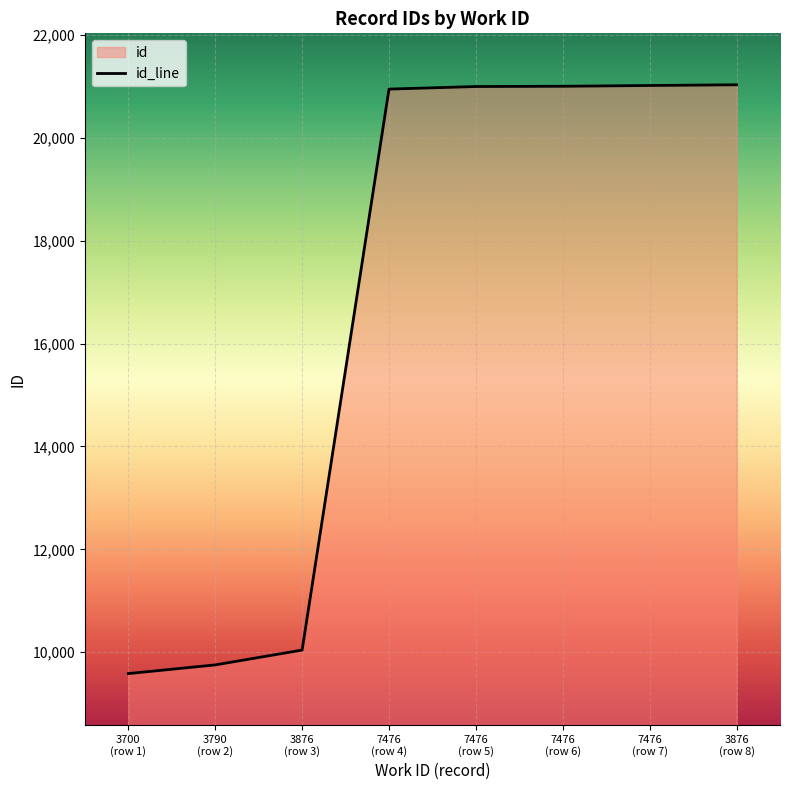

At which label is the value closest to 15308?

3876
(row 3)